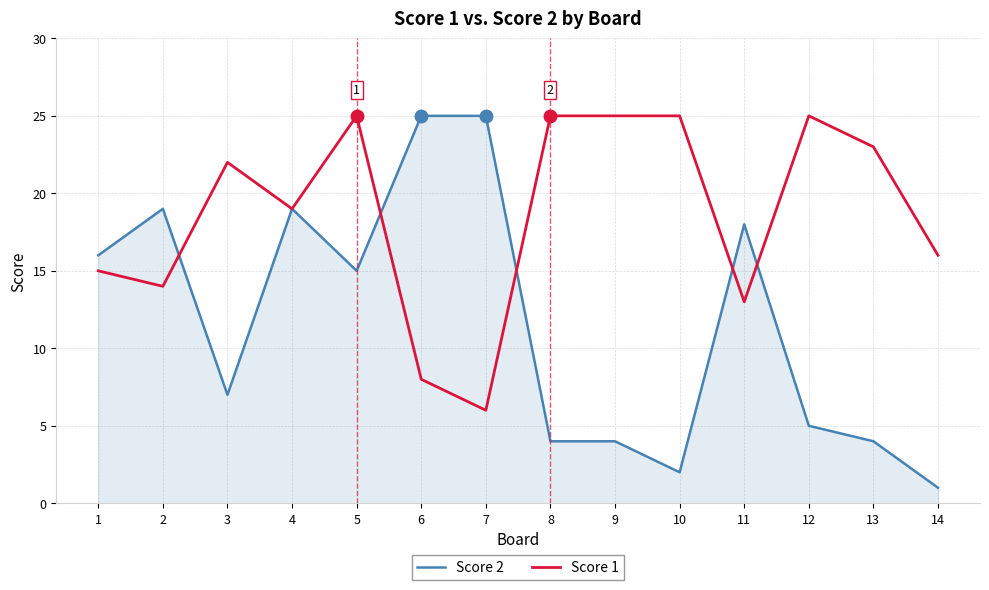

At which category is the sum across all series the highest?

5